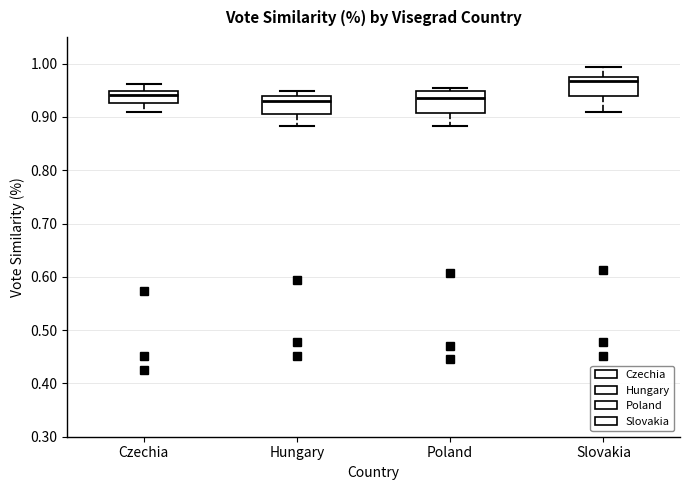

Which box's median line is the highest?

Slovakia